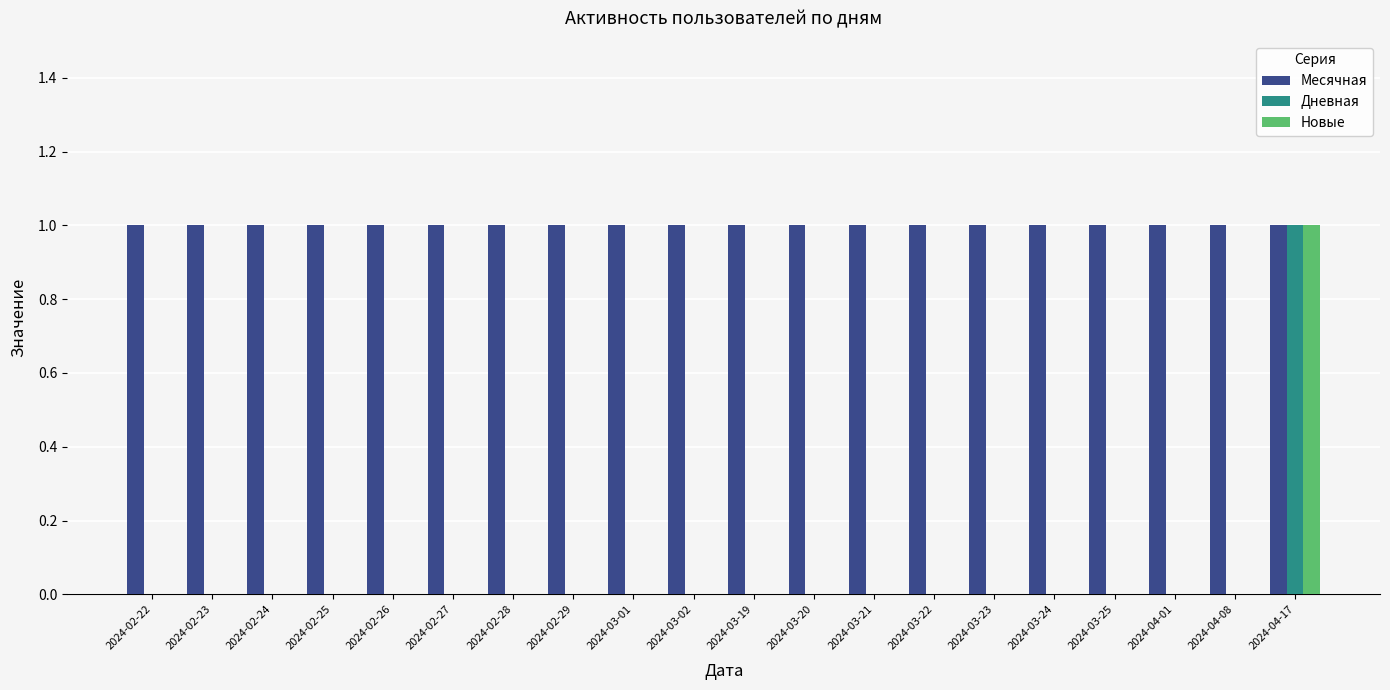

At which label does Новые reach its peak?

2024-04-17